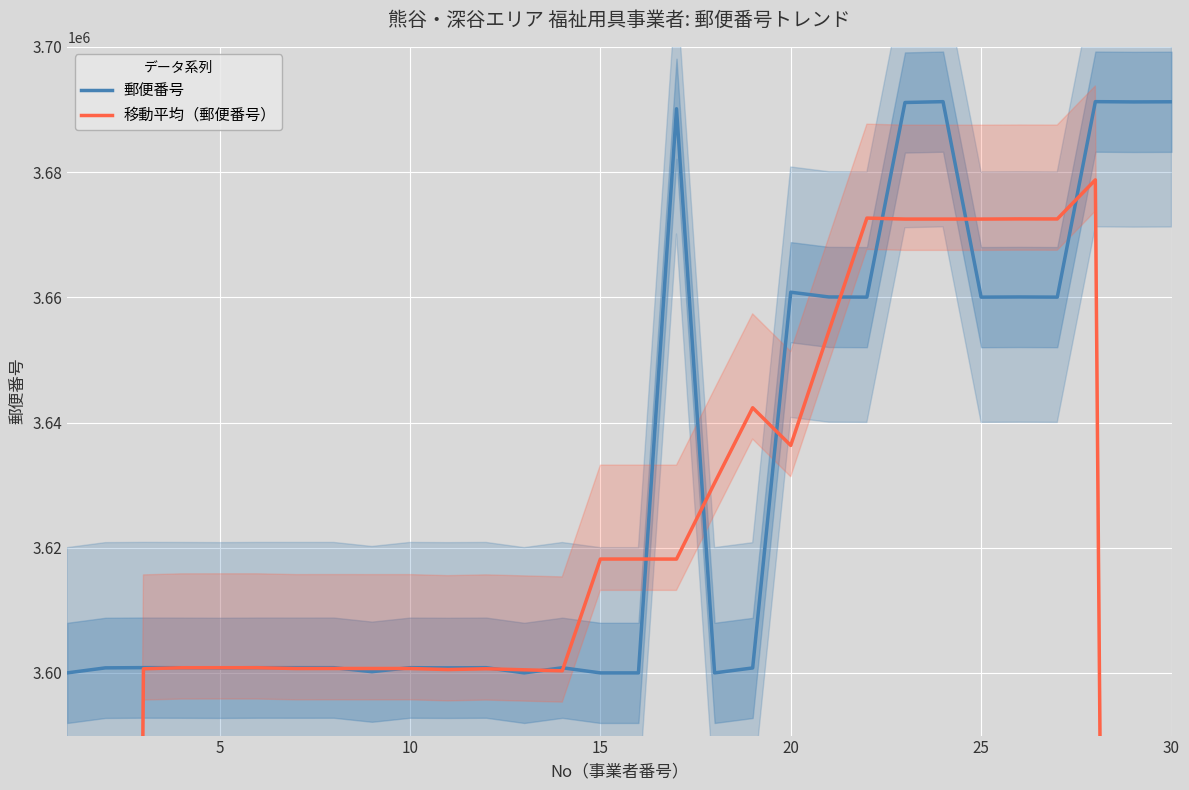

What is the highest value of the 移動平均（郵便番号） series?

3678750.0